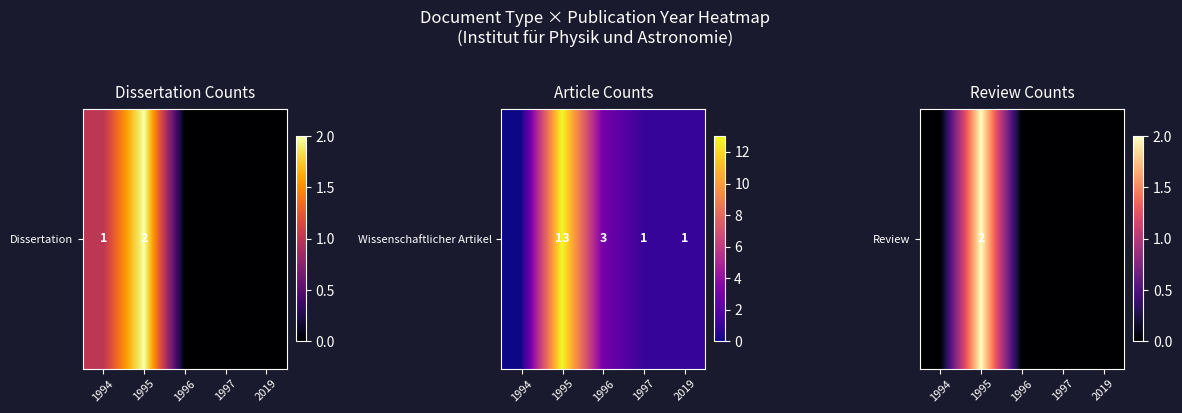

Rank the categories by value from highest to lowest.

1995, 1994, 1996, 1997, 2019